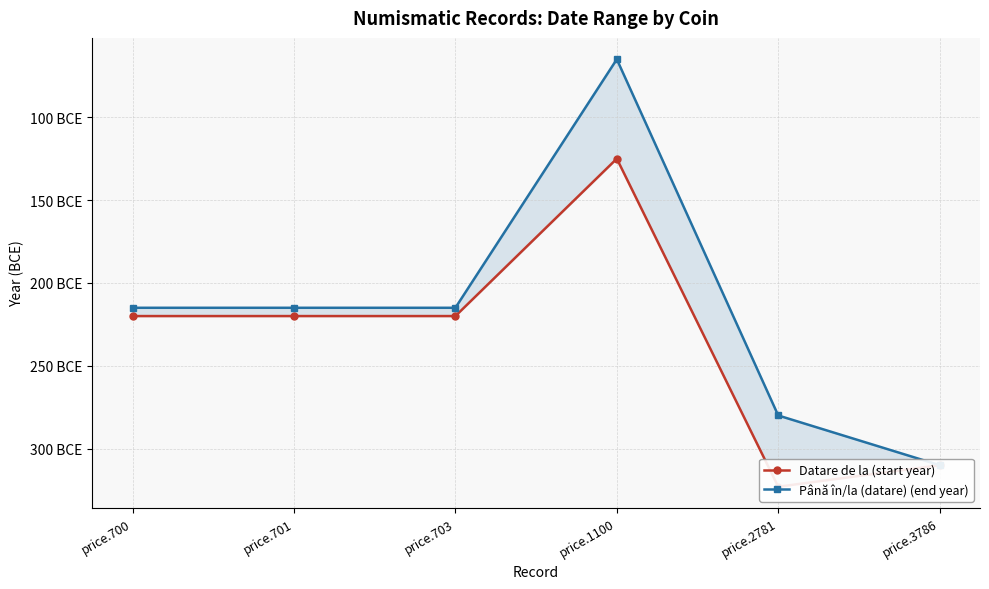

True or false: Până în/la (datare) (end year) has a value of -331 at price.700.

False